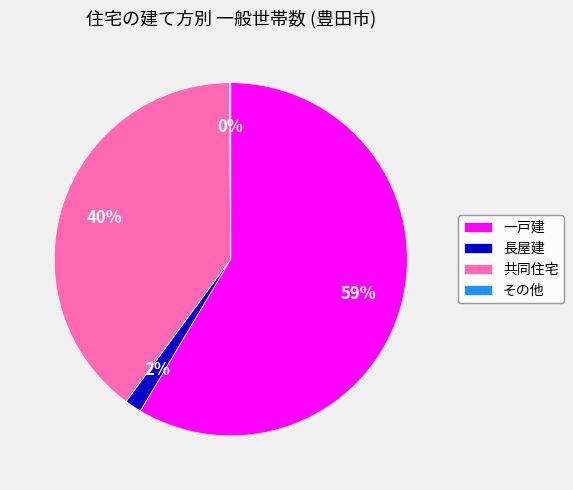

What is the largest slice in the pie chart?

一戸建